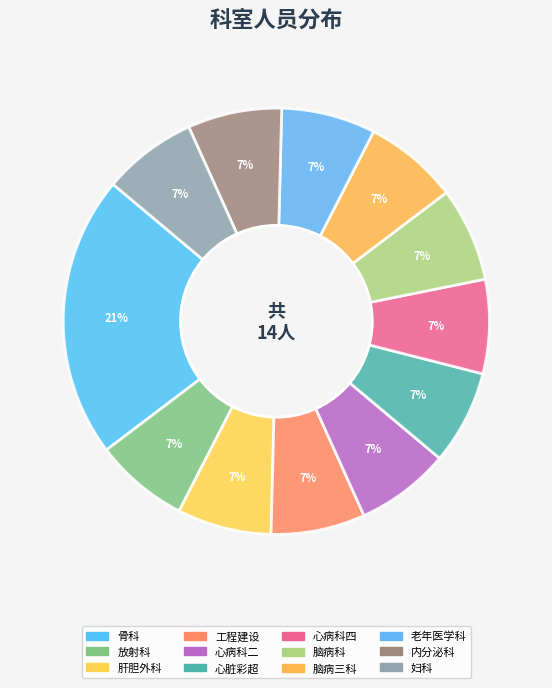

What percentage is the 肝胆外科 slice, to the nearest percent?

7%